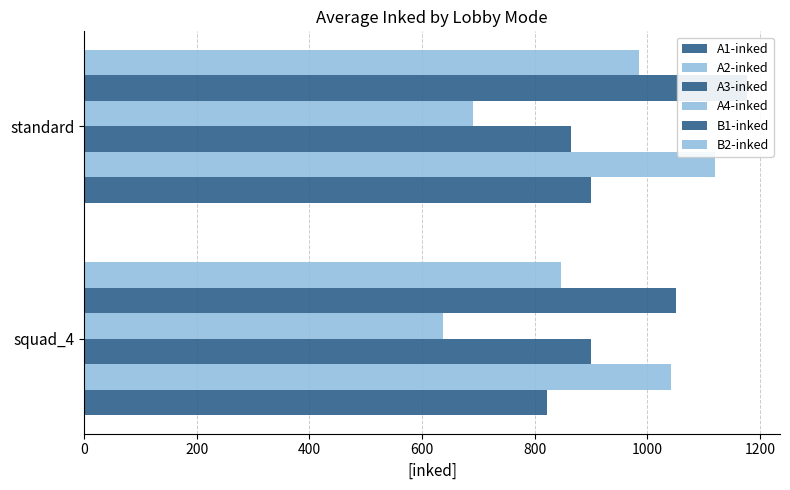

What is the approximate value of B2-inked at squad_4?

845.6